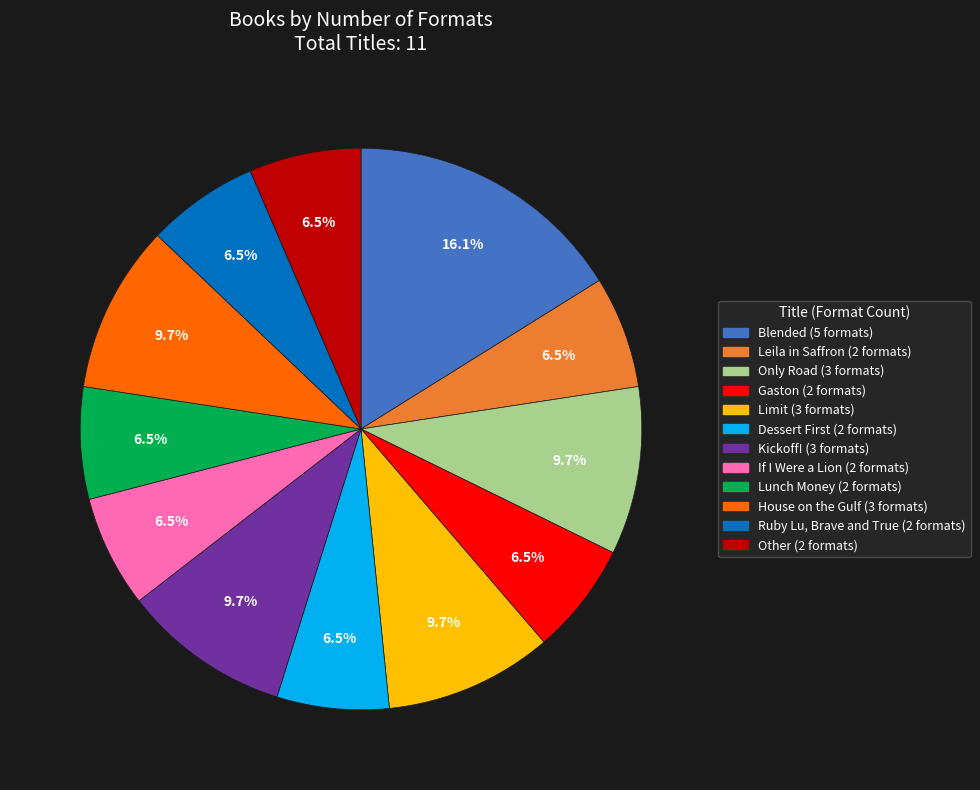

Does any single category account for the majority?

No